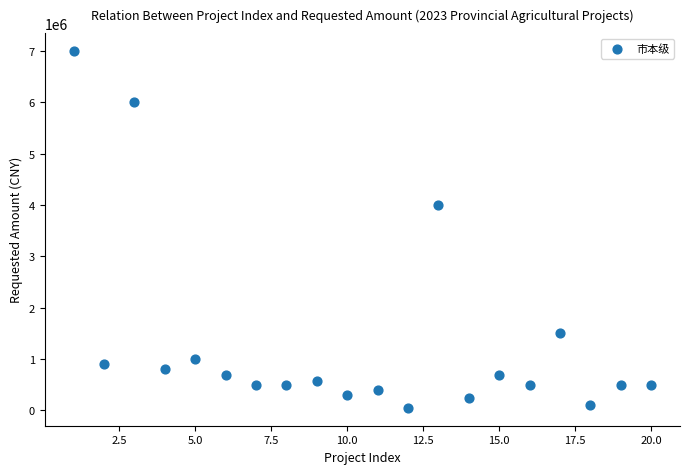

What Y value in the scatter plot is closest to 3525000?

4000000